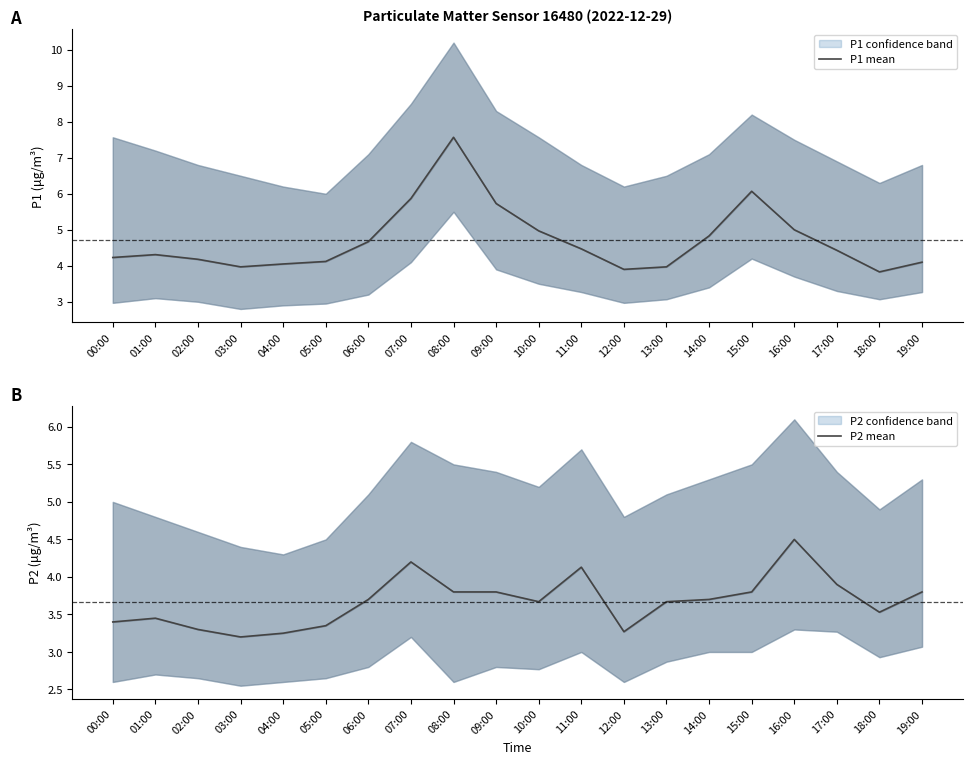

At which label does P2 mean reach its minimum?

03:00